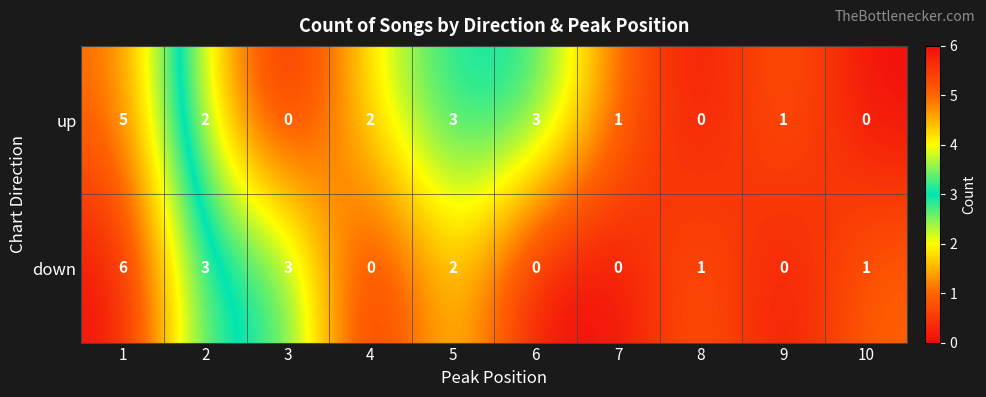

Reading left to right, transcribe all the data shown in this chart.

up: 5	2	0	2	3	3	1	0	1	0
down: 6	3	3	0	2	0	0	1	0	1